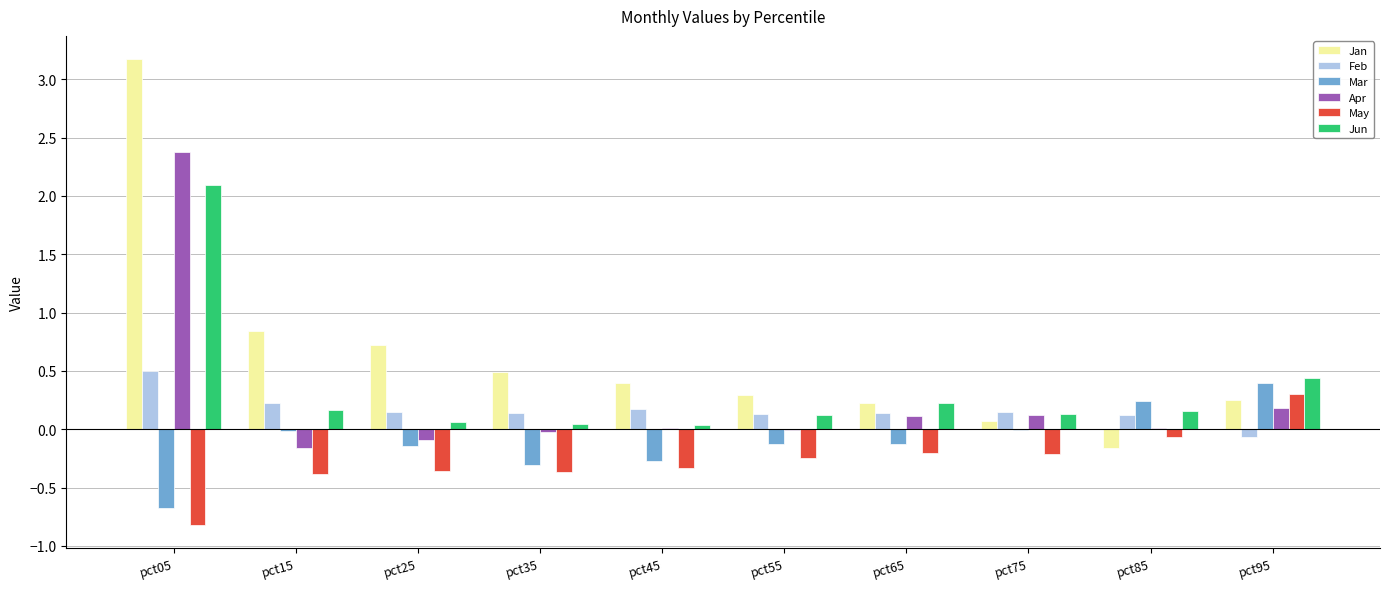

Does the chart contain stacked bars?

No